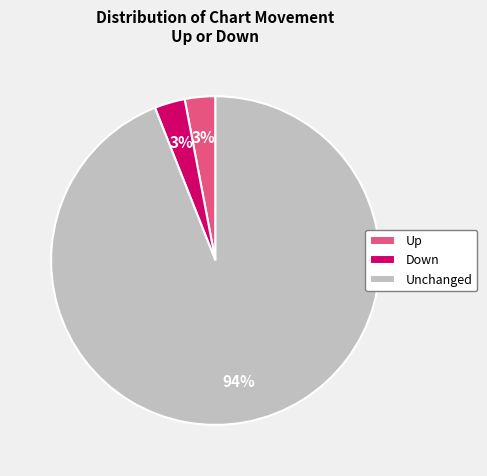

What is the majority slice?

Unchanged